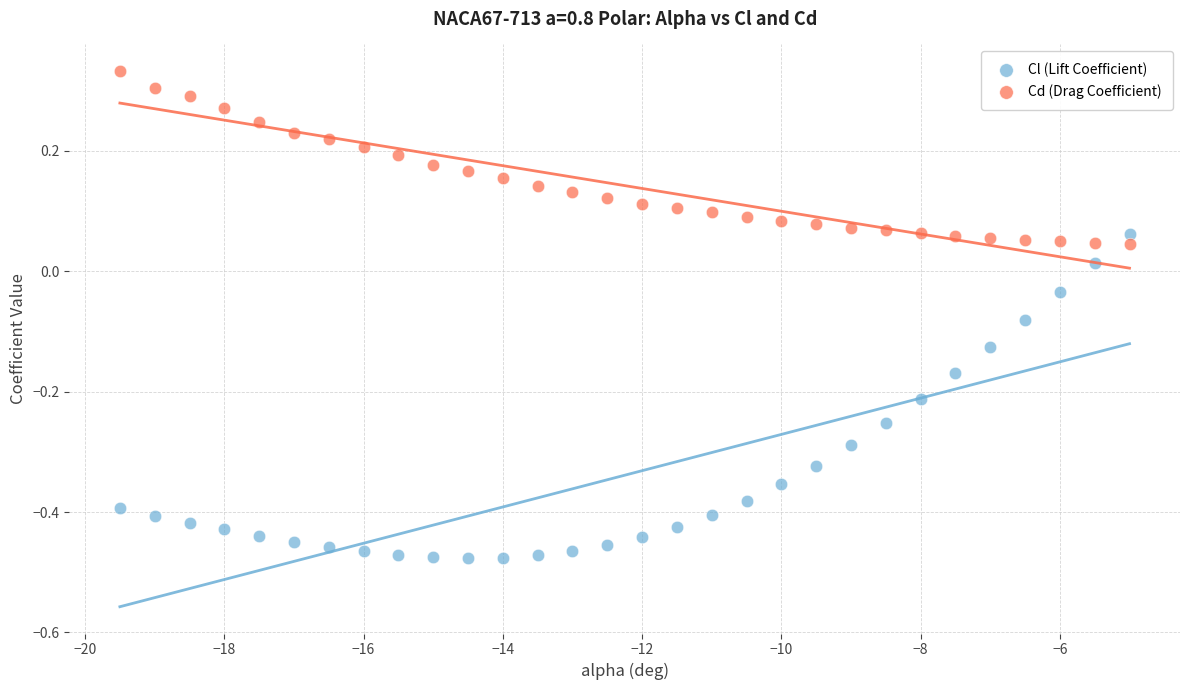

Across all data points, what is the range of X values (max minus min)?

14.5